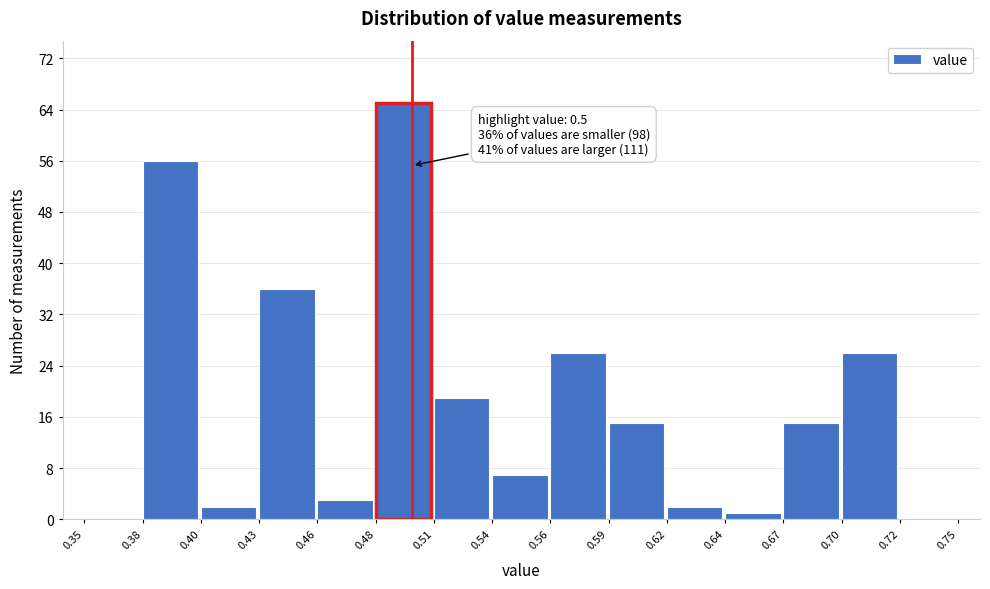

Over which range of the x-axis is the bar tallest?

0.48 to 0.51